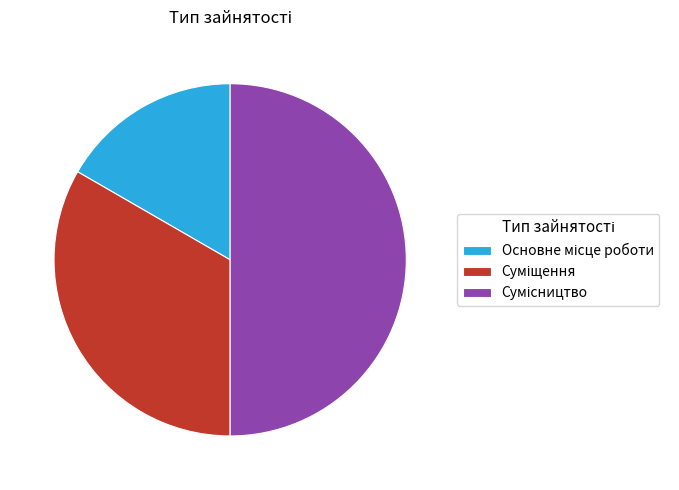

Do Основне місце роботи and Суміщення together represent more than half of the pie?

No